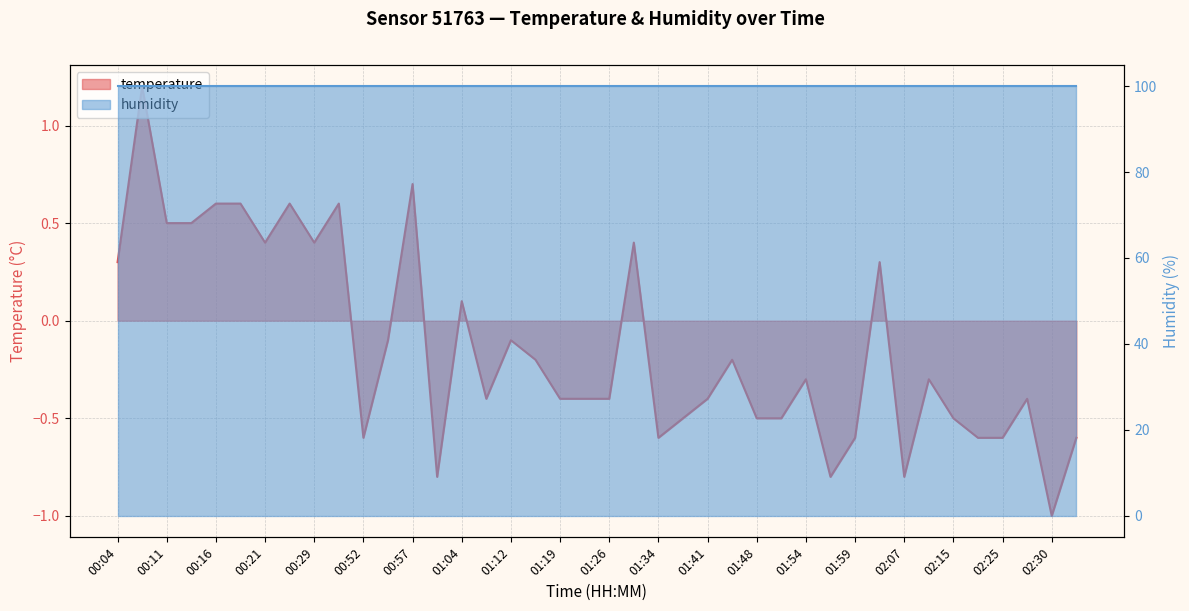

True or false: the data shows -0.4 at 01:21.

True